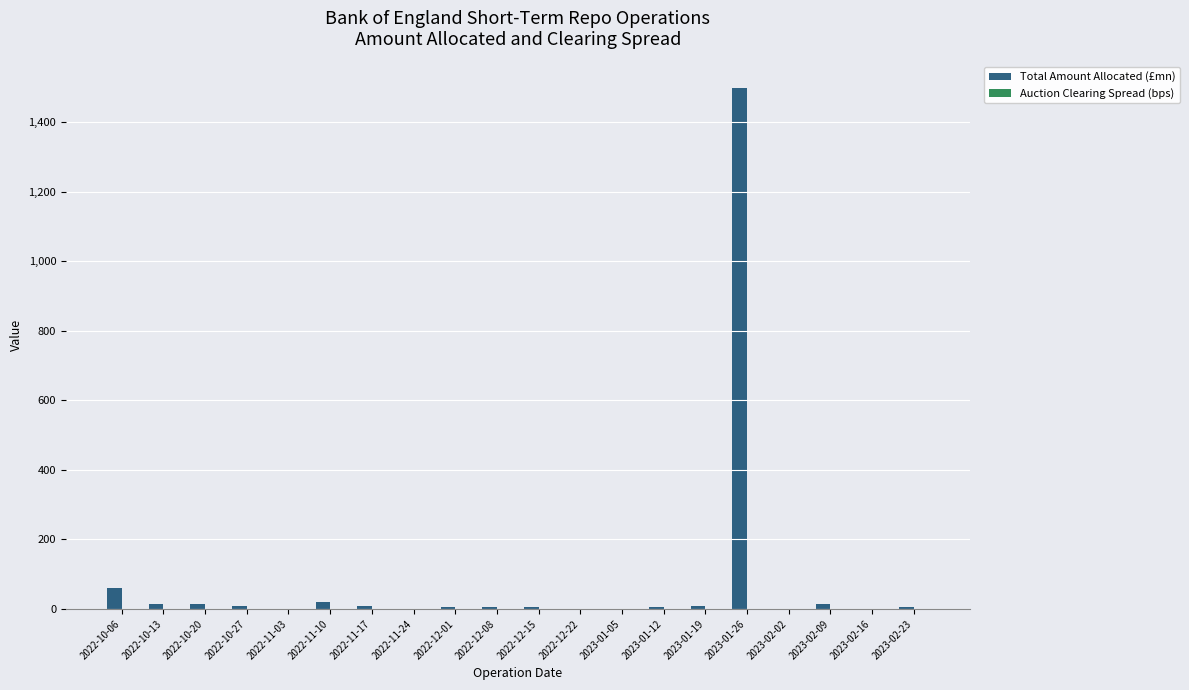

What is the maximum value shown in the chart?

1500